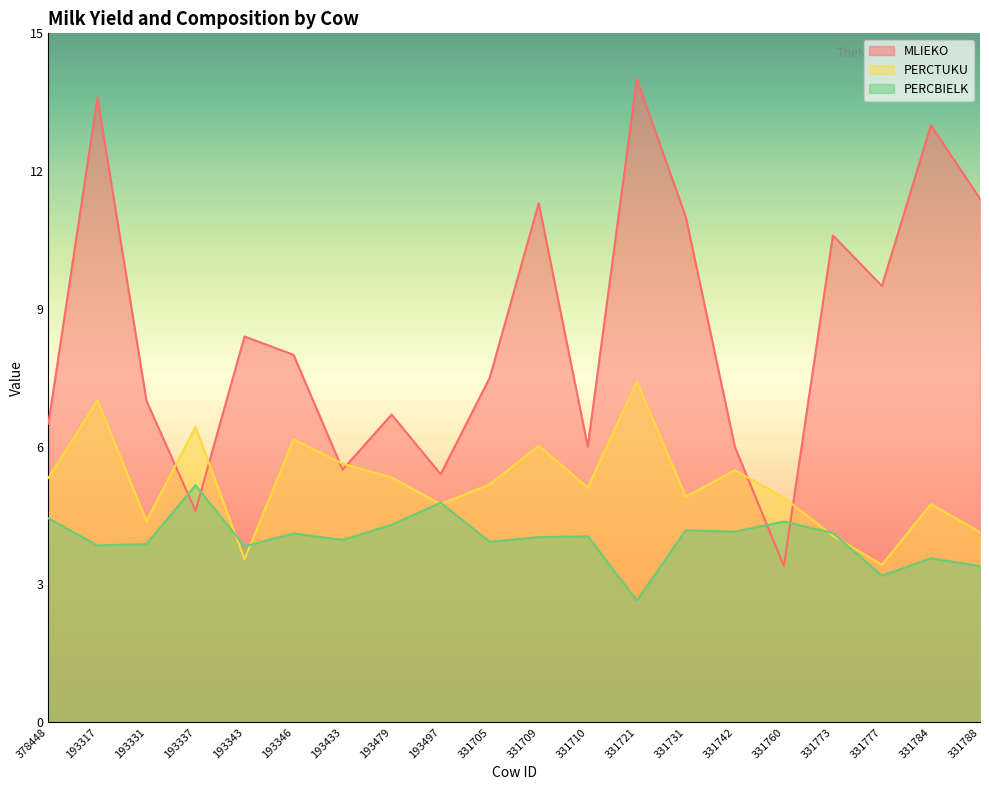

True or false: PERCTUKU has more than 1 points higher than both neighbors.

True